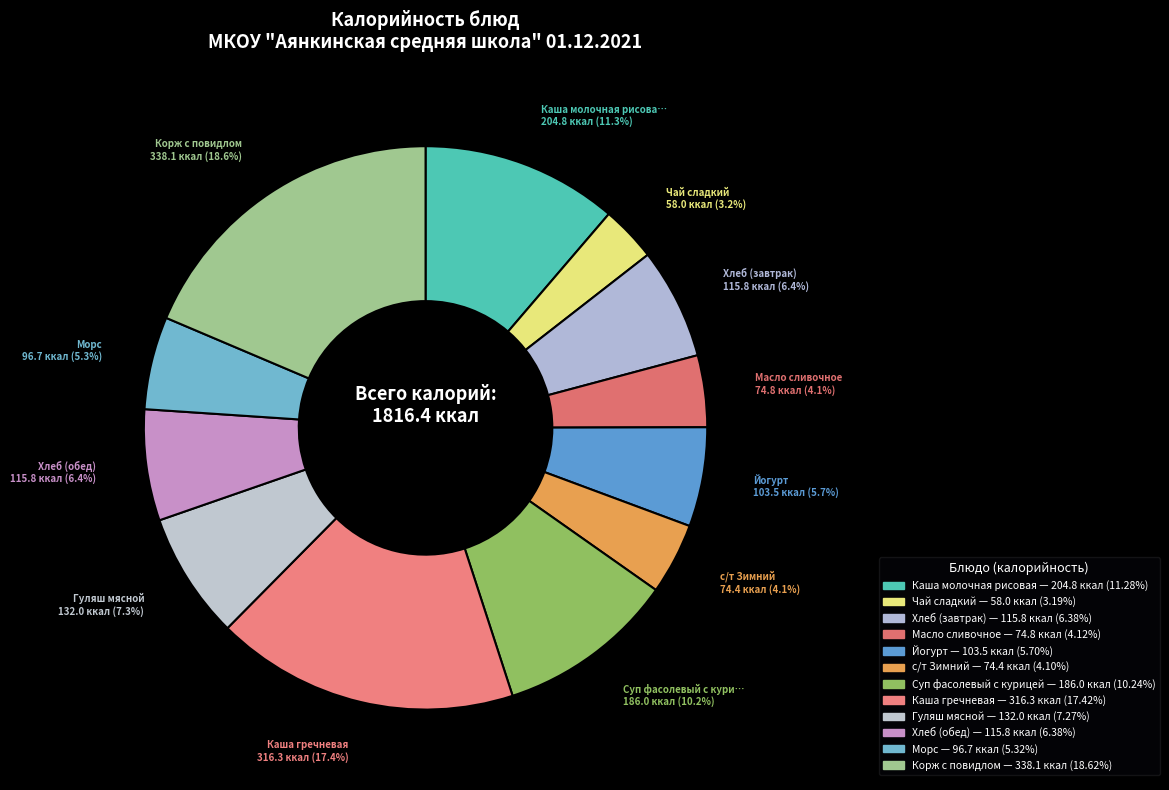

What percentage is the Чай сладкий slice, to the nearest percent?

3%